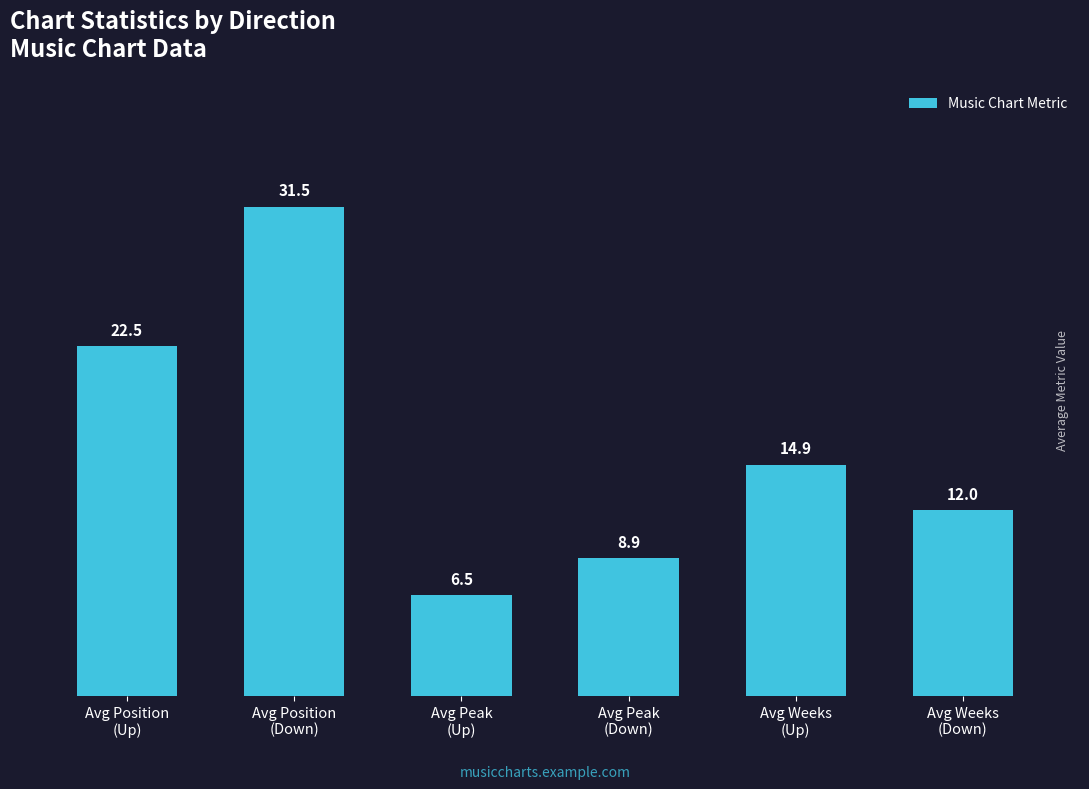

Reading left to right, what are all the values shown in this chart?

Avg Position
(Up)=22.5	Avg Position
(Down)=31.5	Avg Peak
(Up)=6.5	Avg Peak
(Down)=8.9	Avg Weeks
(Up)=14.9	Avg Weeks
(Down)=12.0